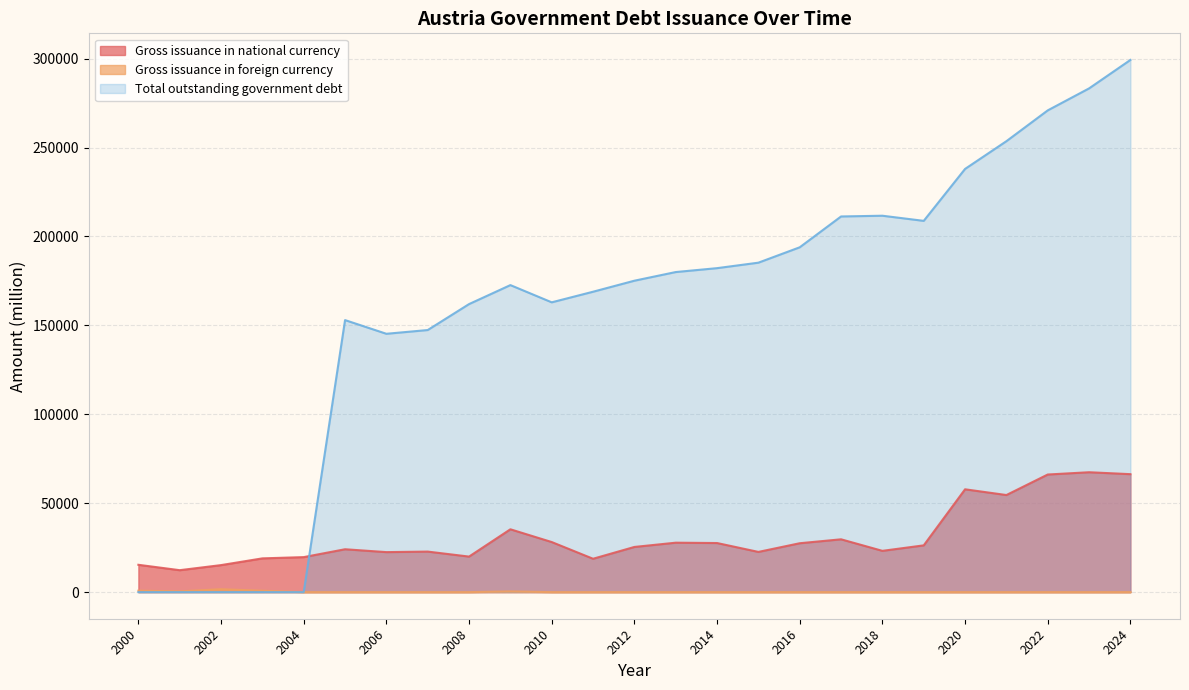

Where is the first local maximum for Gross issuance in foreign currency?

2002